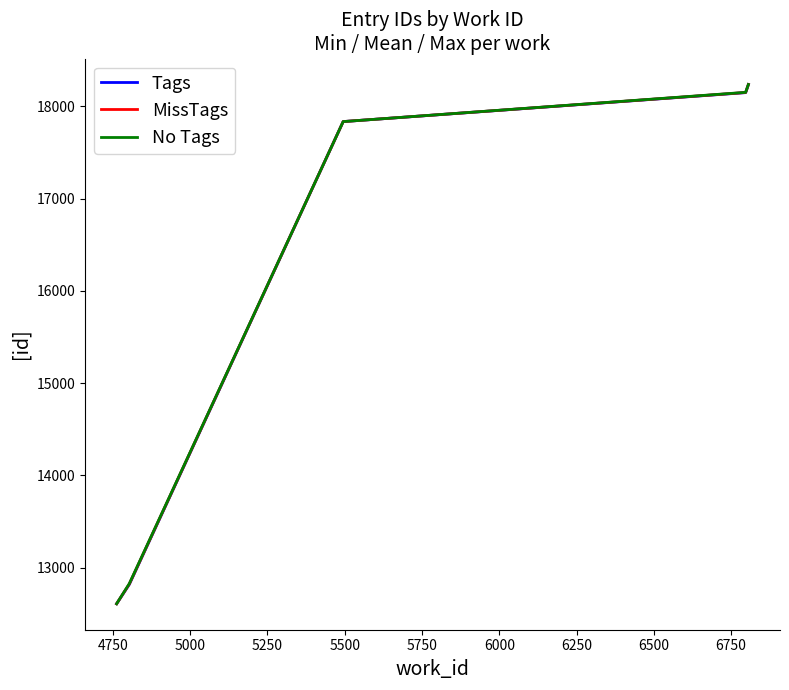

What is the sum of all No Tags values?

79655.0